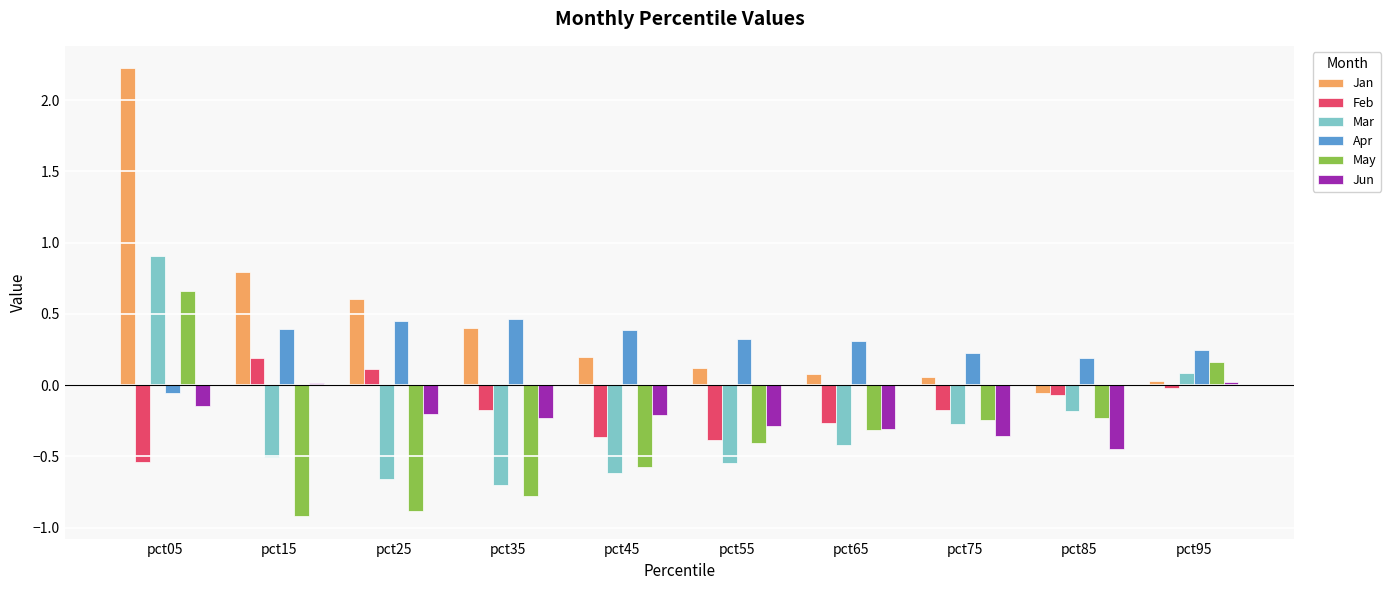

What is the smallest value displayed?

-0.9